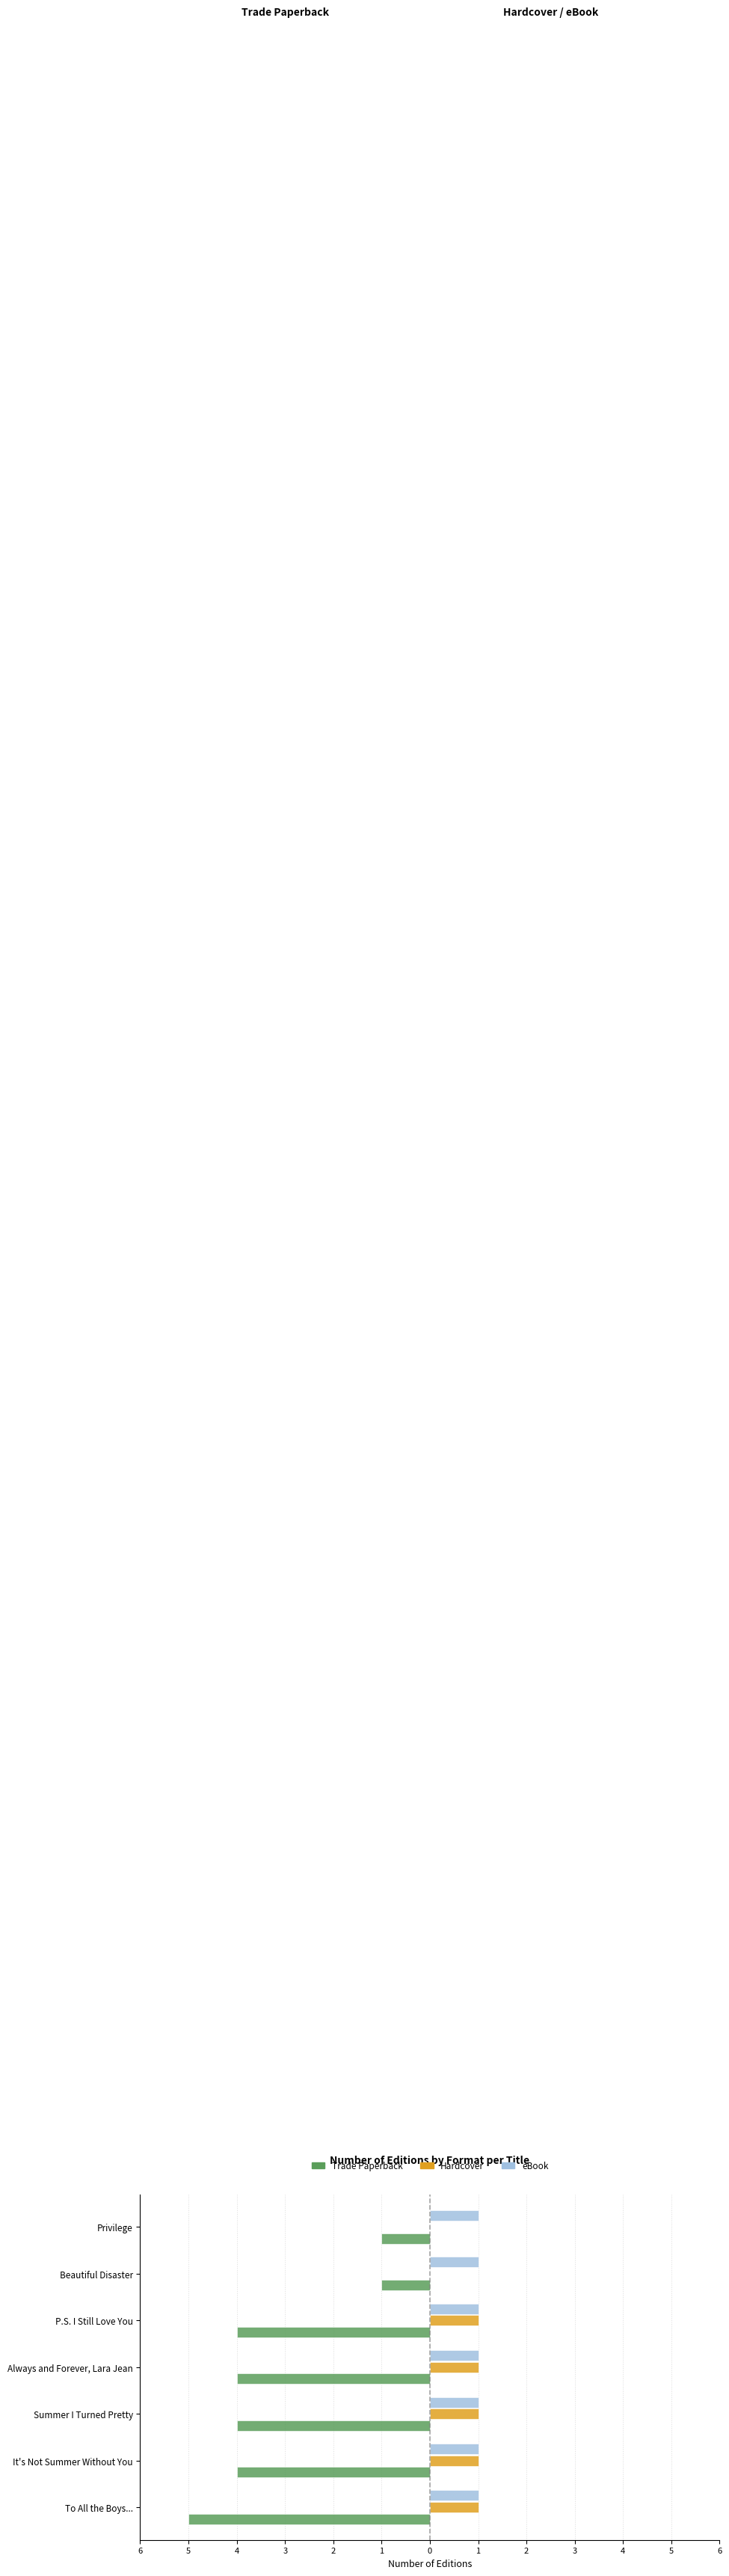

Rank the series by their maximum value, from lowest to highest.

Trade Paperback, eBook, Hardcover